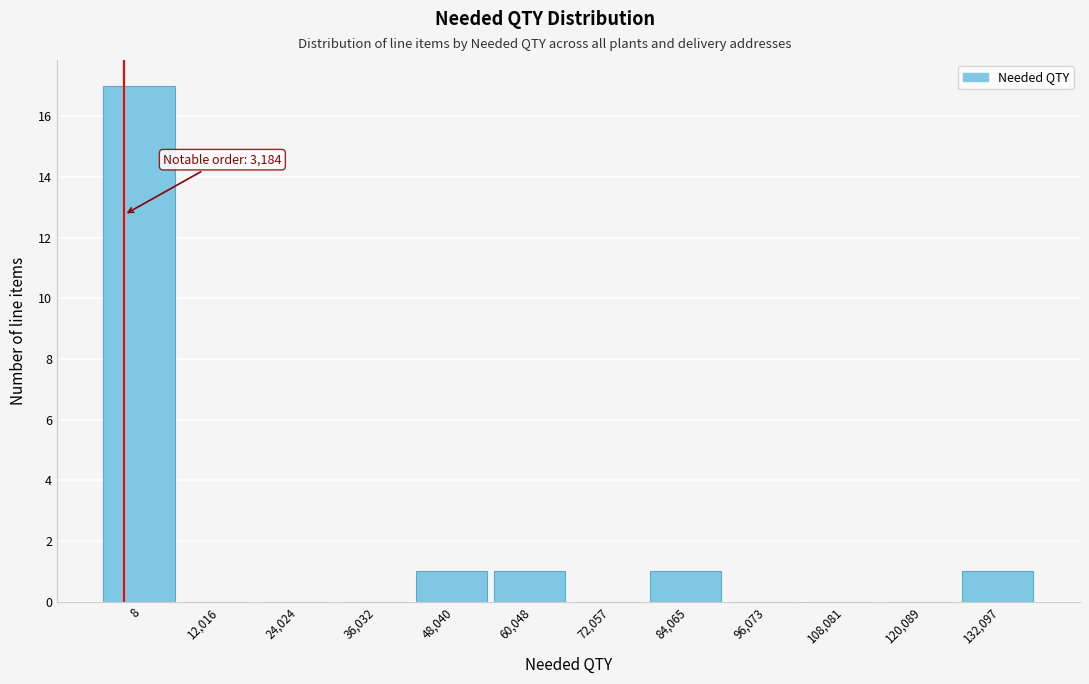

Reading left to right, extract all data points from this chart.

8=17	12,016=0	24,024=0	36,032=0	48,040=1	60,048=1	72,057=0	84,065=1	96,073=0	108,081=0	120,089=0	132,097=1